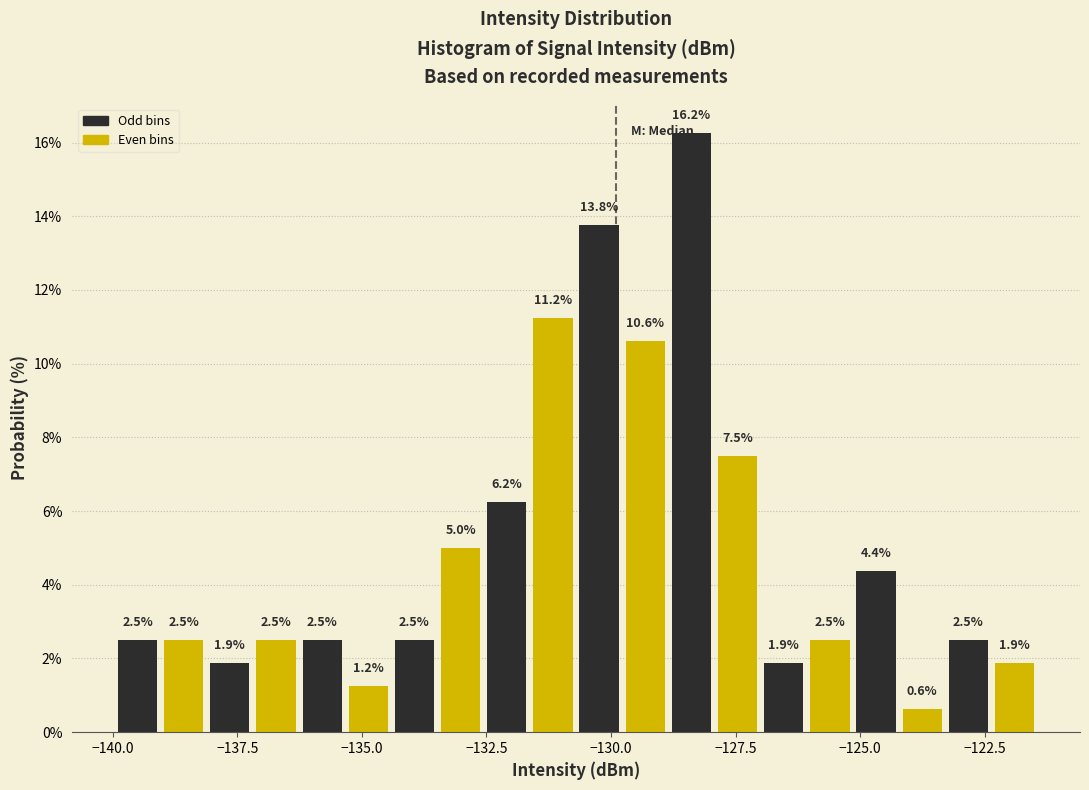

Read against the x-axis, roughly where is the centre of the tallest bar?

-128.5